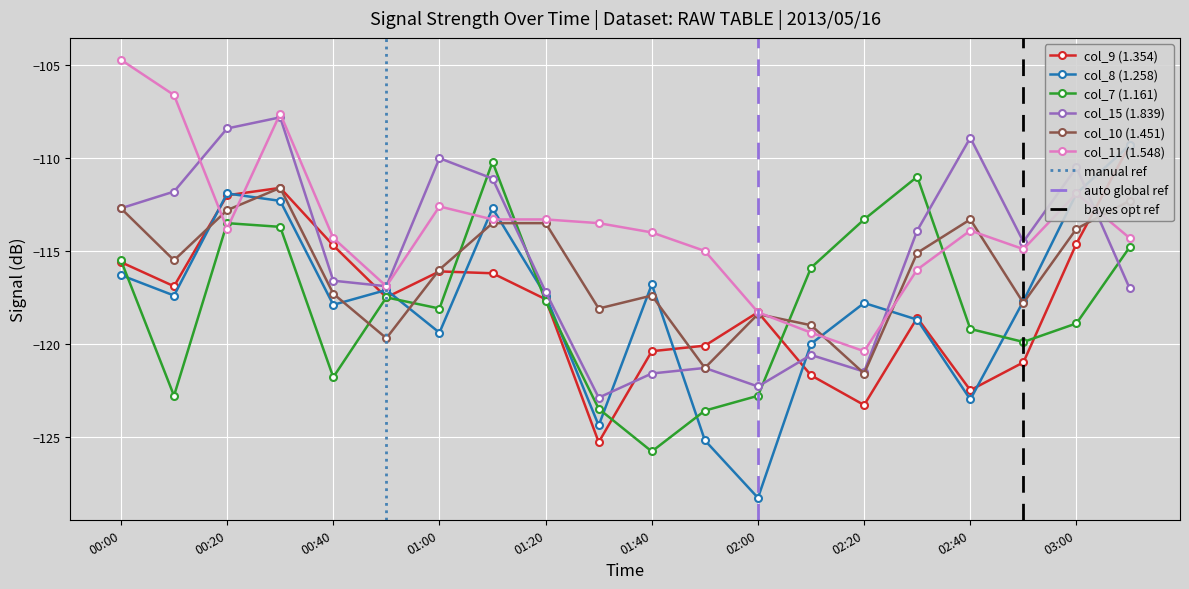

What is the value of the col_9 (1.354) point at the 12th from the left?

-120.1